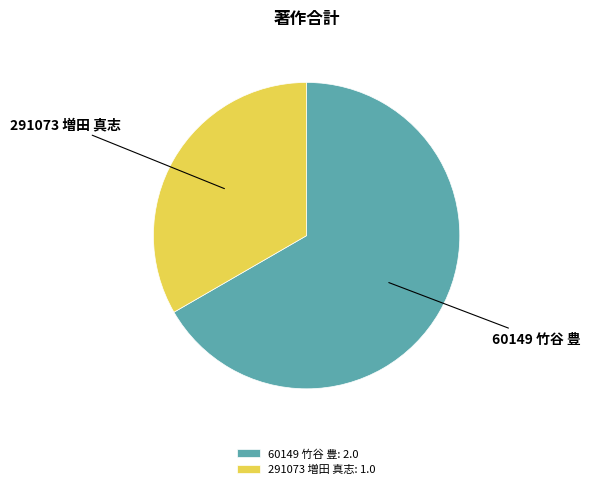

Rank the categories by value from lowest to highest.

291073 増田 真志: 1.0, 60149 竹谷 豊: 2.0